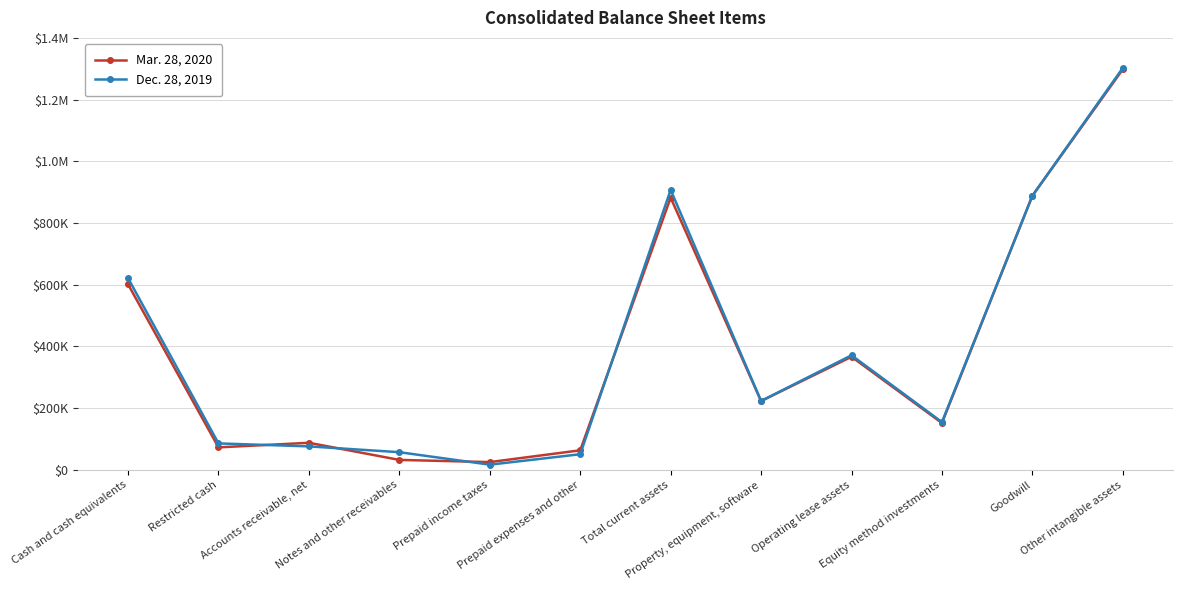

What are all the series names shown in the legend?

Mar. 28, 2020, Dec. 28, 2019